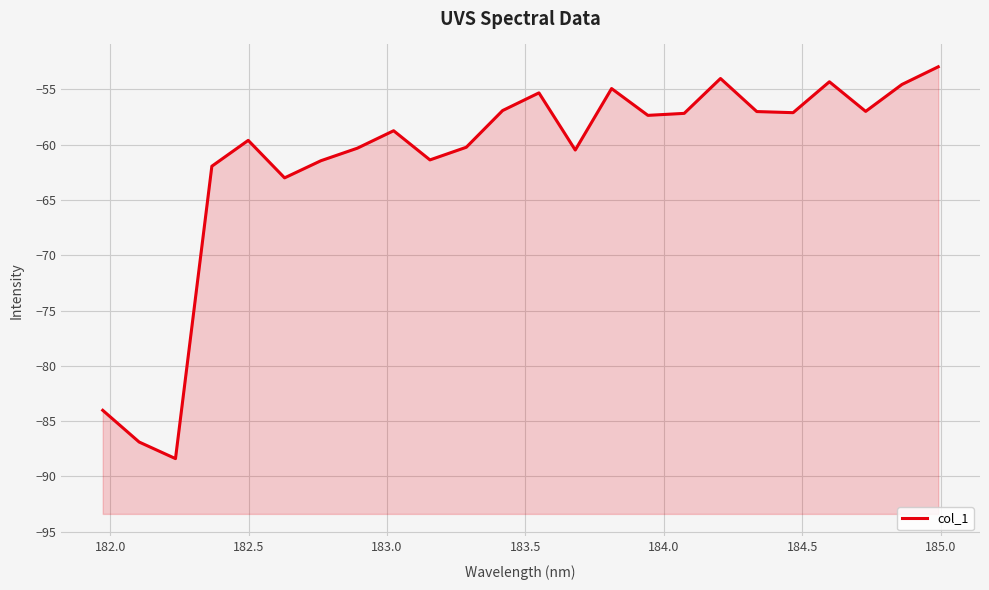

How many values exceed -57?

8